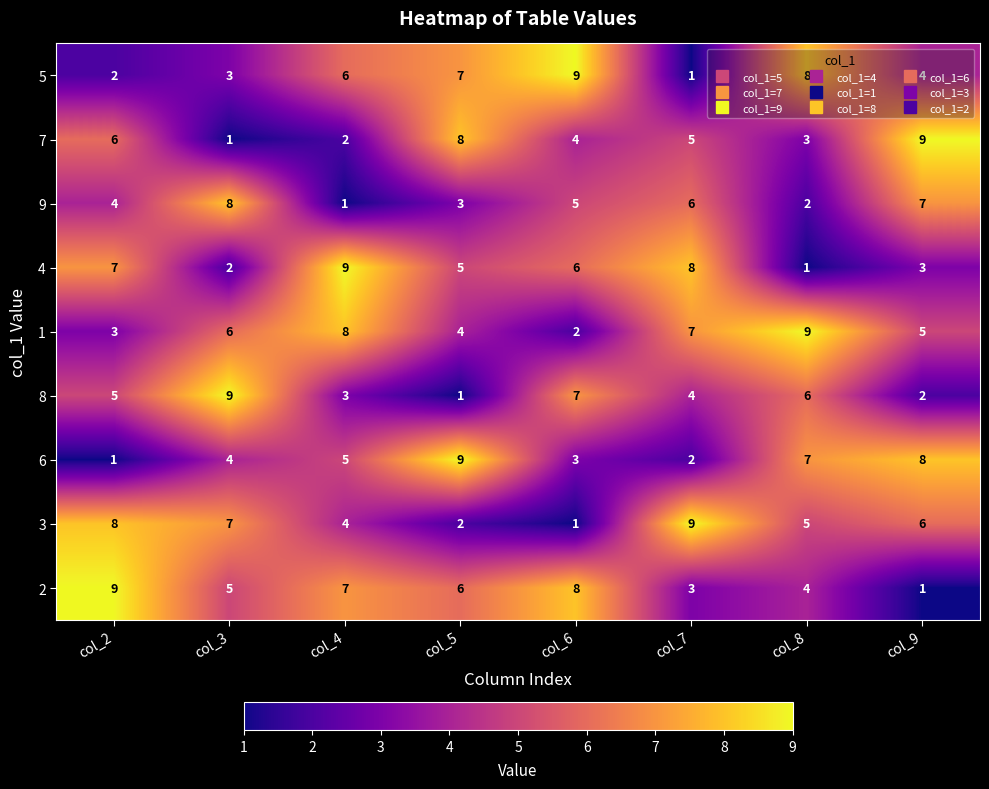

Rank the categories by 9 value from lowest to highest.

col_4, col_8, col_5, col_2, col_6, col_7, col_9, col_3